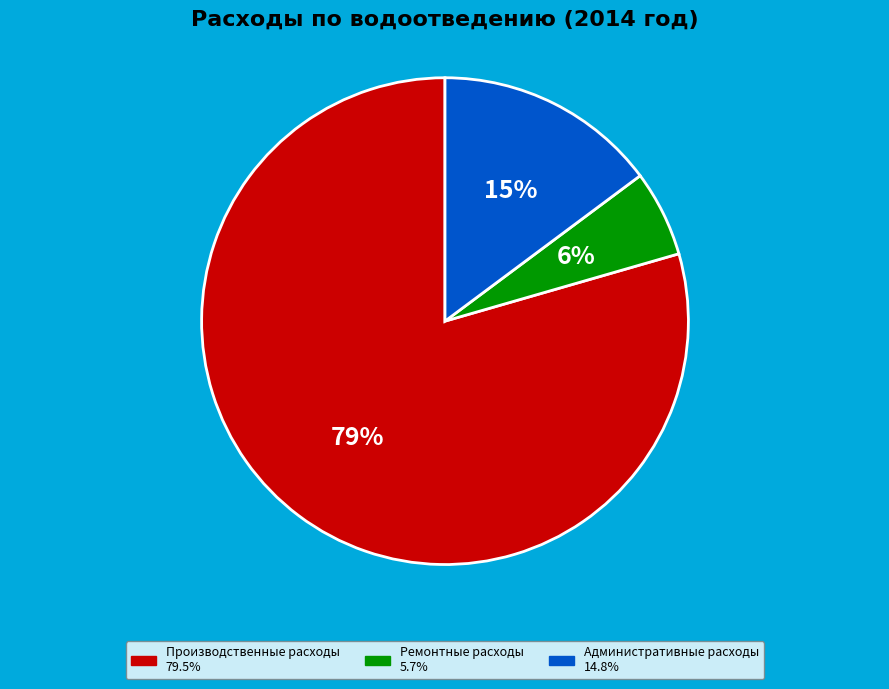

Rank the categories by value from highest to lowest.

Производственные расходы, Административные расходы, Ремонтные расходы